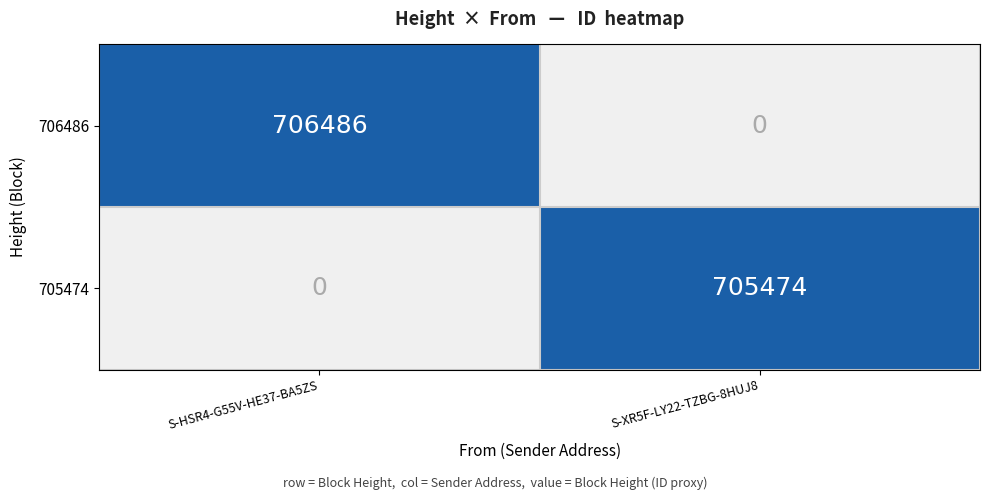

Which series has the largest total across all categories?

706486